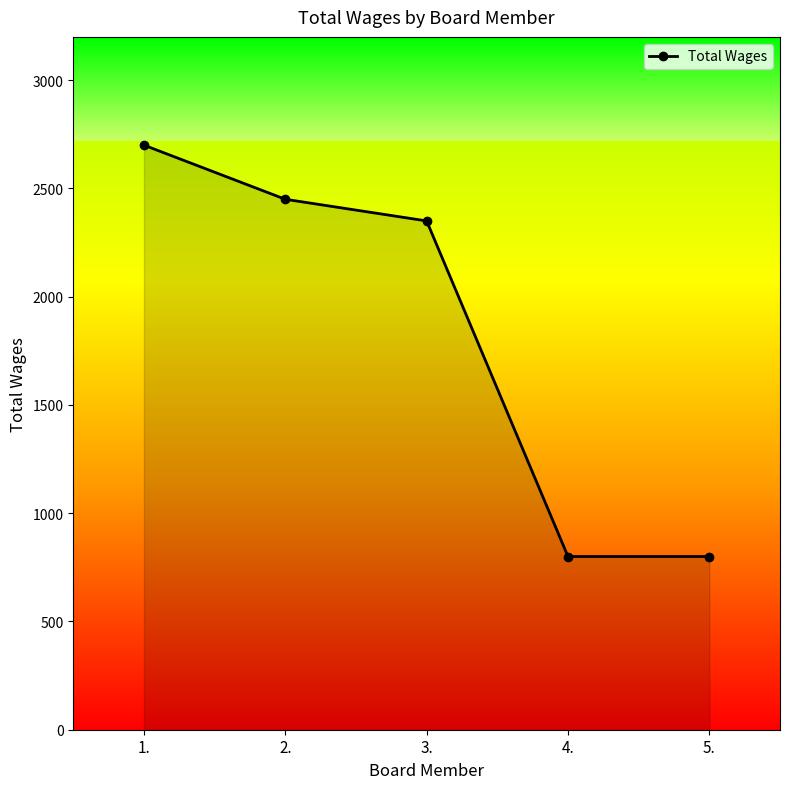

Reading right to left, transcribe all the data shown in this chart.

5.=800	4.=800	3.=2350	2.=2450	1.=2700